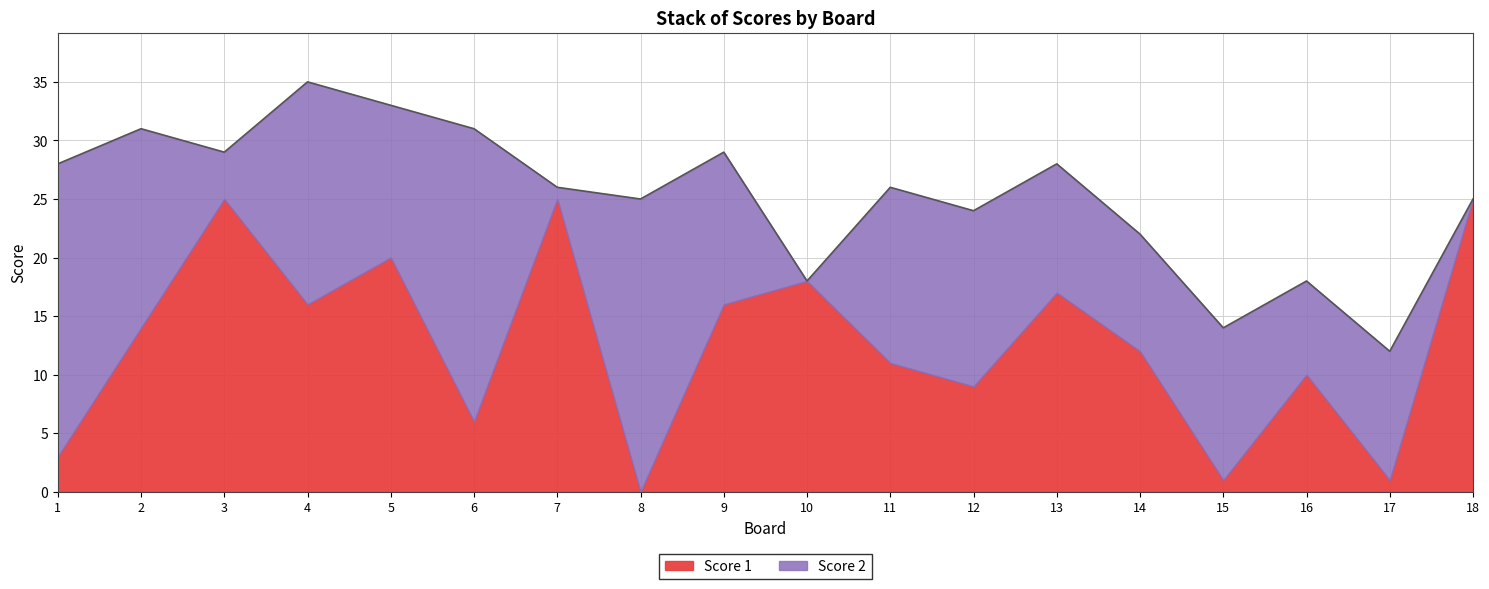

Is the value of Score 2 at 7 greater than the value of Score 1 at 1?

No